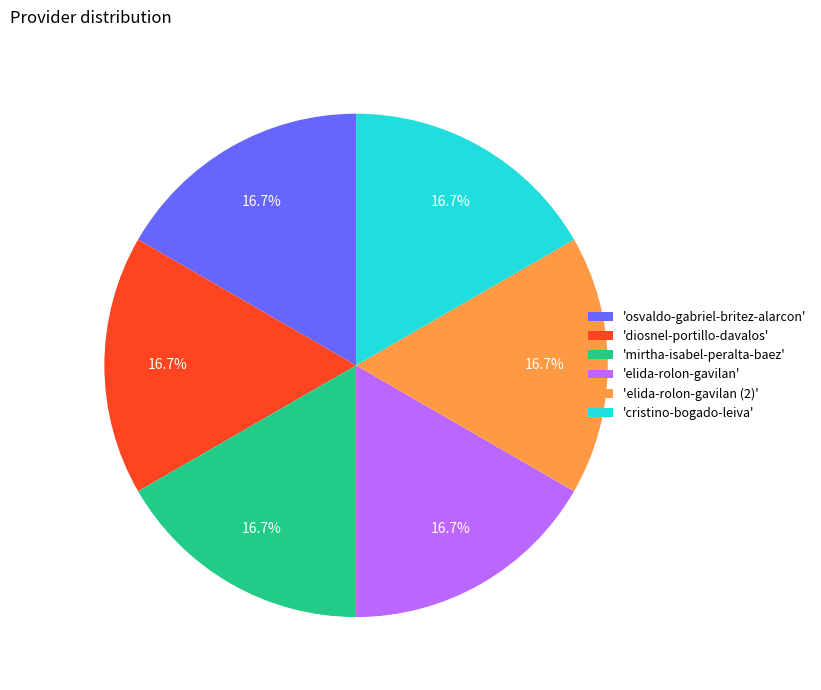

Approximately how many times larger is the value at 'diosnel-portillo-davalos' compared to 'mirtha-isabel-peralta-baez'?

1.0